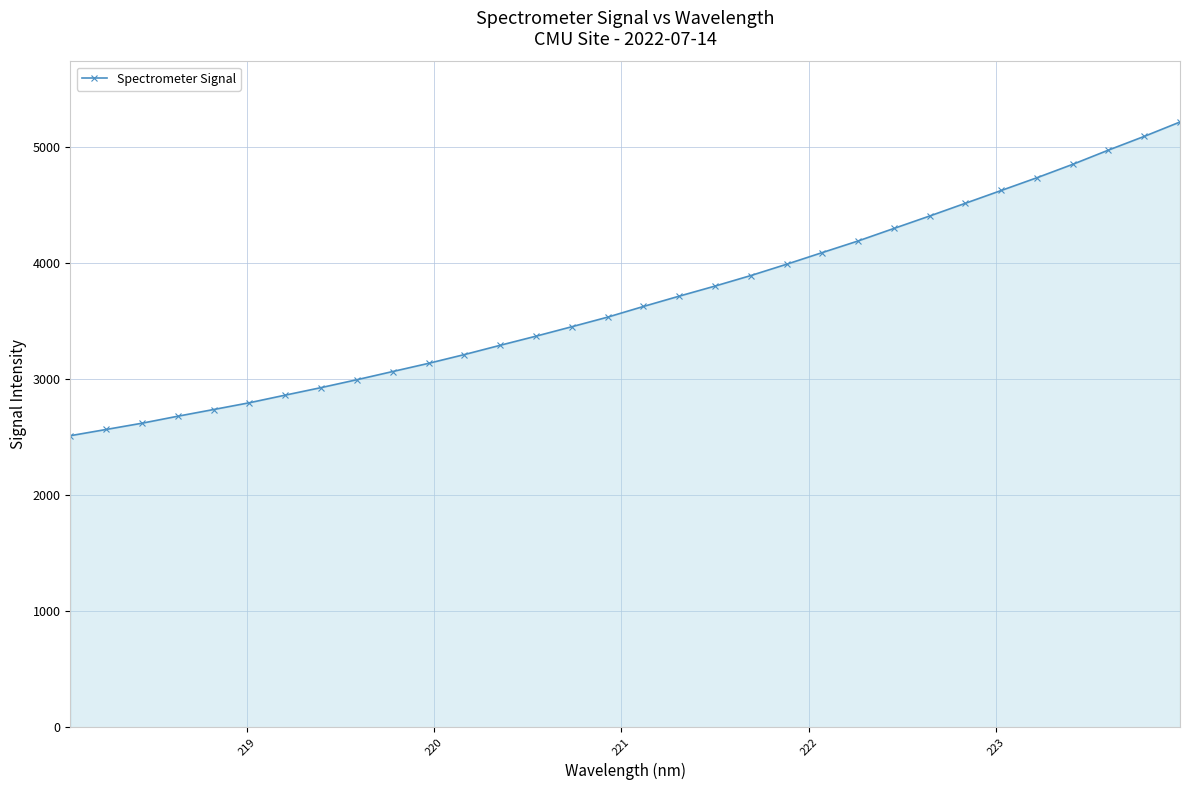

What is the difference between the maximum and second lowest values?

2648.6